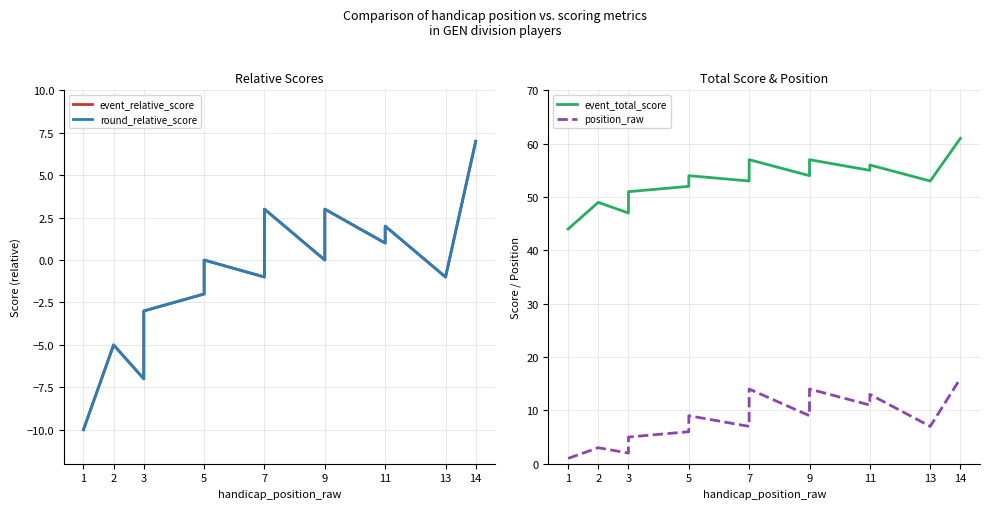

What is the sum of all position_raw values?

133